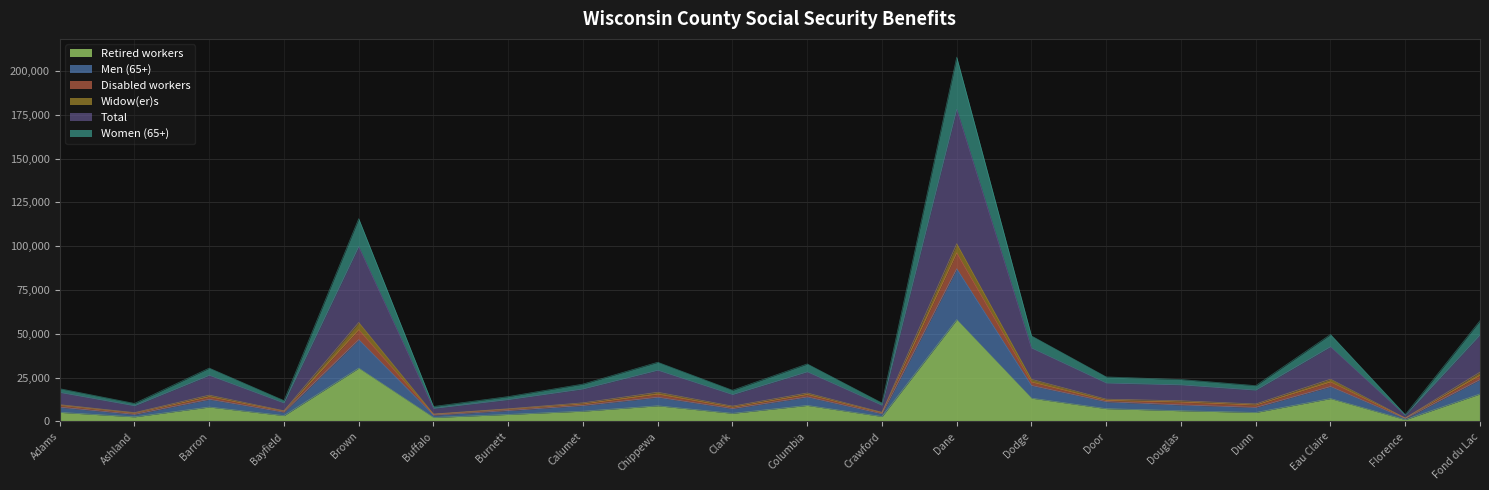

Is it true that Retired workers equals 9173 at Columbia?

True